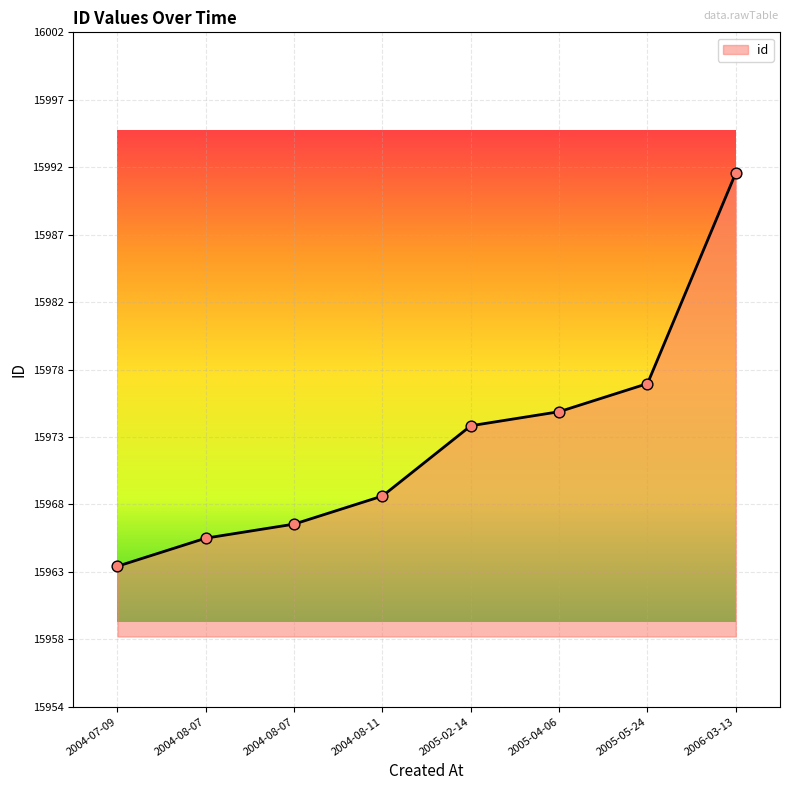

What is the change in value from 2004-07-09 to 2005-02-14?

+10